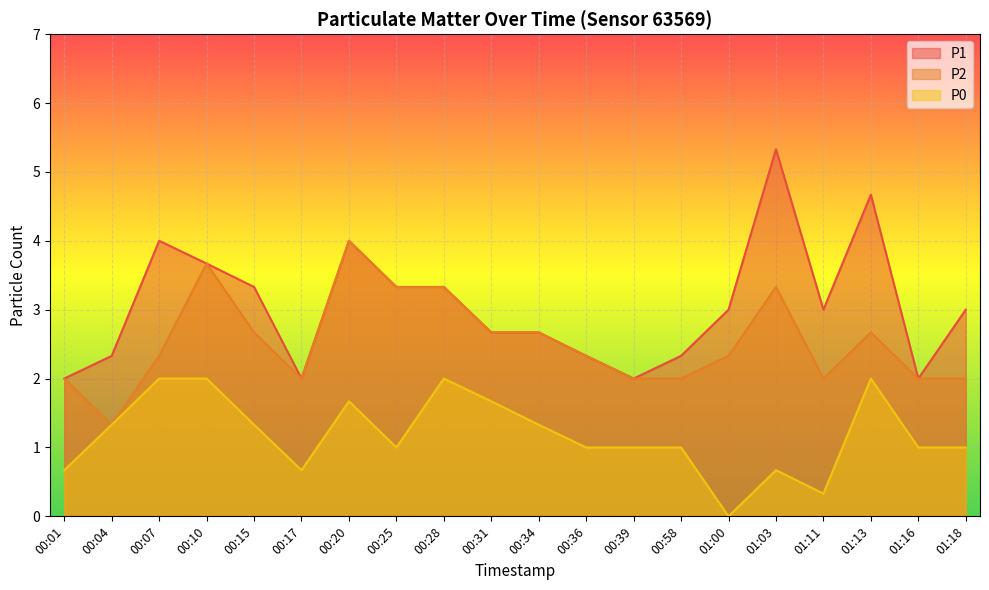

Where is the first local minimum for P0?

00:17